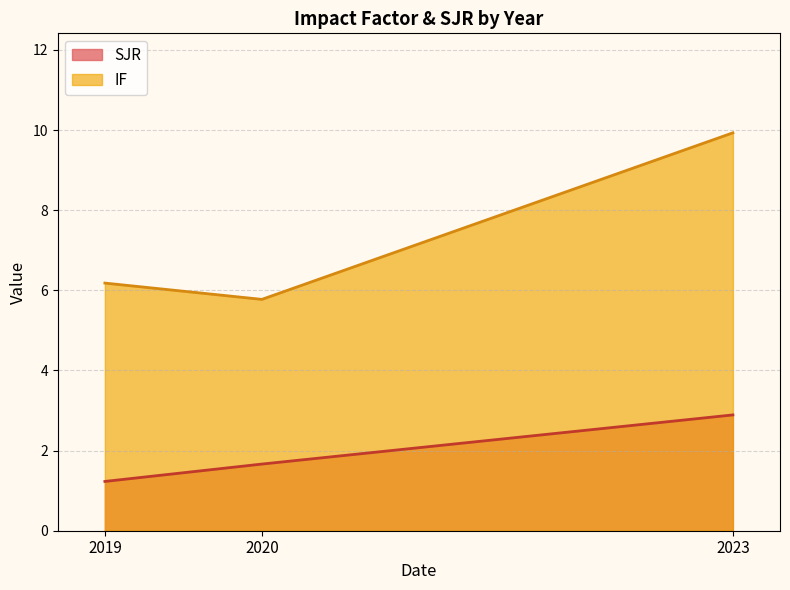

At which category does IF reach its first local valley?

2020